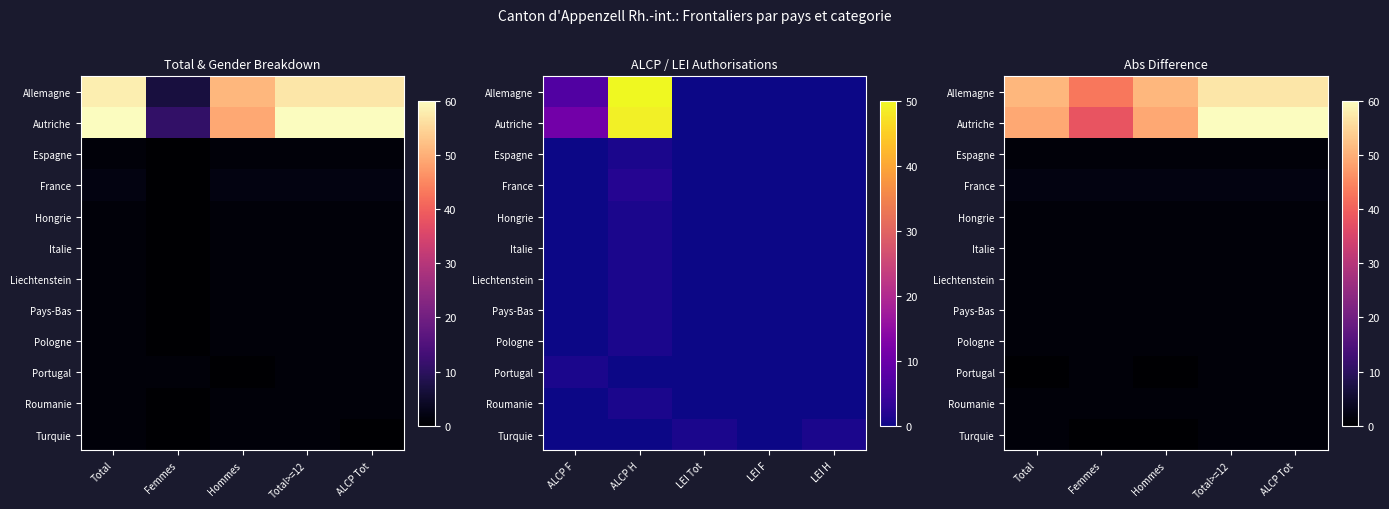

Is it true that Turquie equals 1 at Total>=12?

True